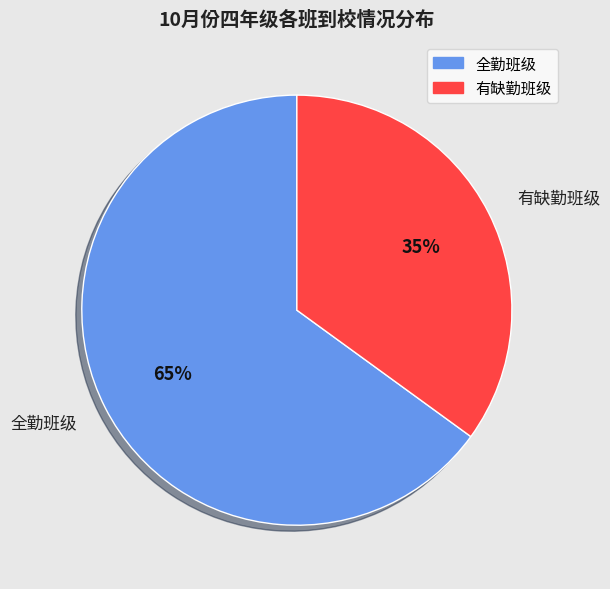

Approximately how many times larger is the value at 有缺勤班级 compared to 全勤班级?

0.5